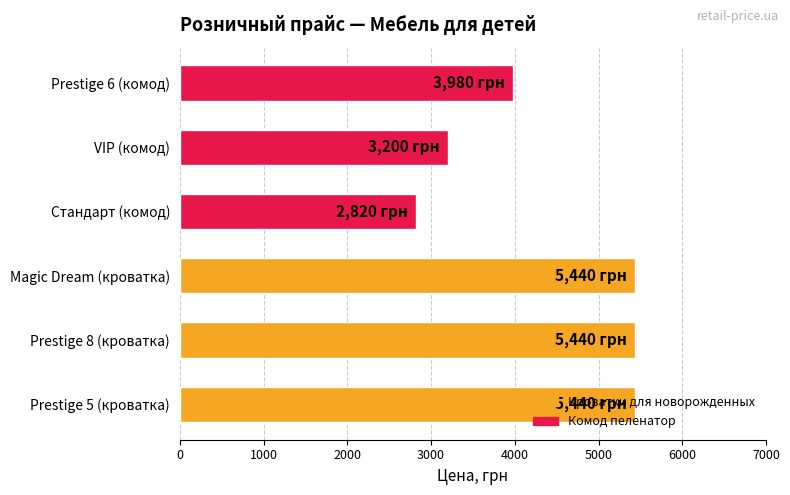

At which category does the chart reach its minimum across all series?

Стандарт (комод)